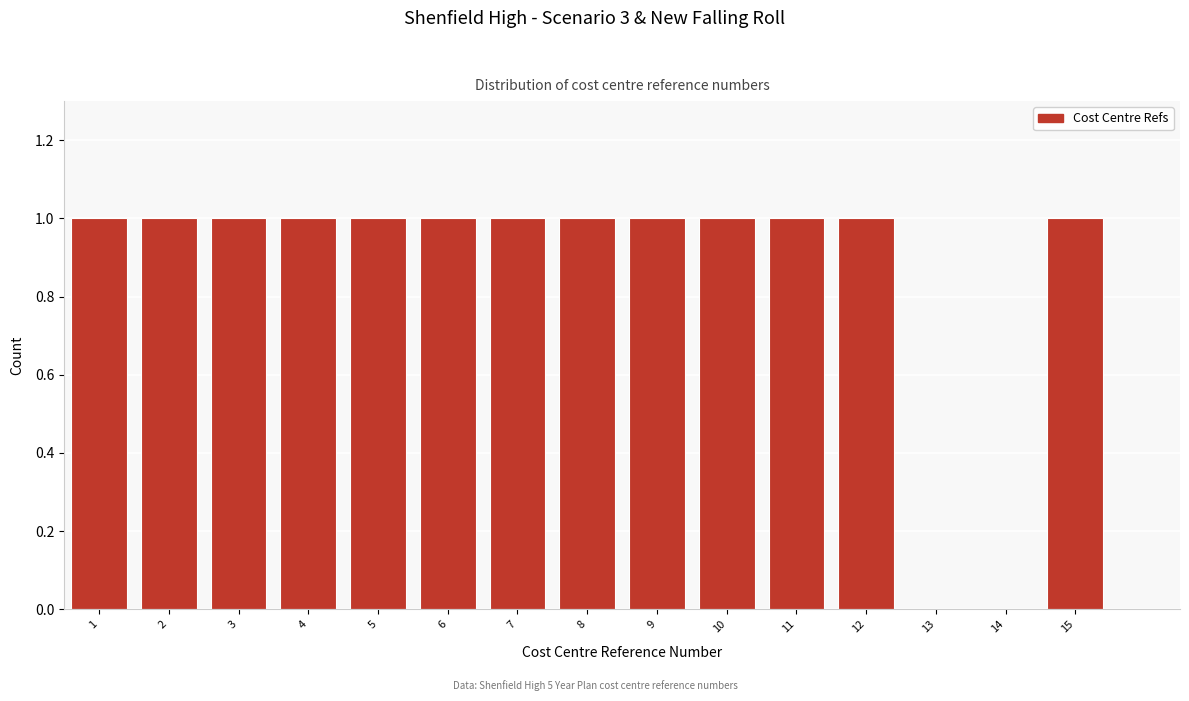

Reading left to right, extract all data points from this chart.

1=1	2=1	3=1	4=1	5=1	6=1	7=1	8=1	9=1	10=1	11=1	12=1	13=0	14=0	15=1